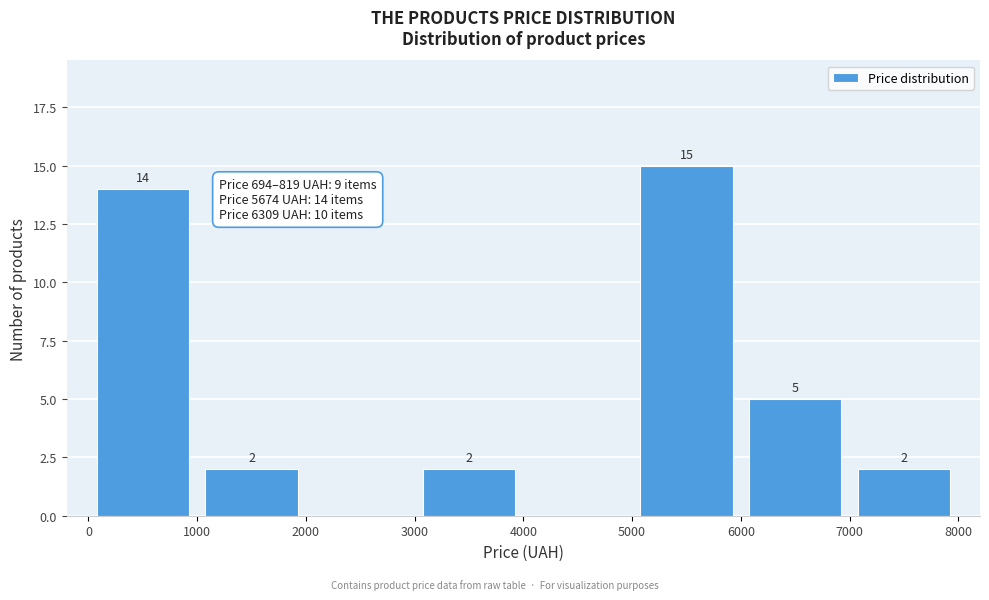

Which range on the x-axis has the tallest bar?

5000 to 6000